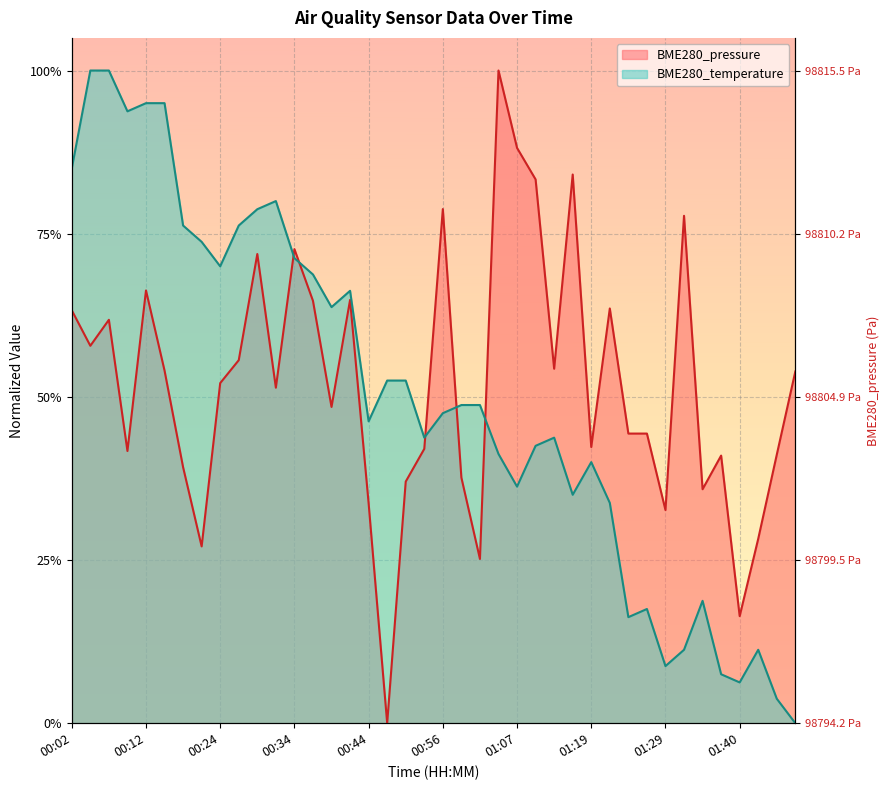

Between which two adjacent categories do BME280_pressure and BME280_temperature first intersect?

00:31 and 00:34